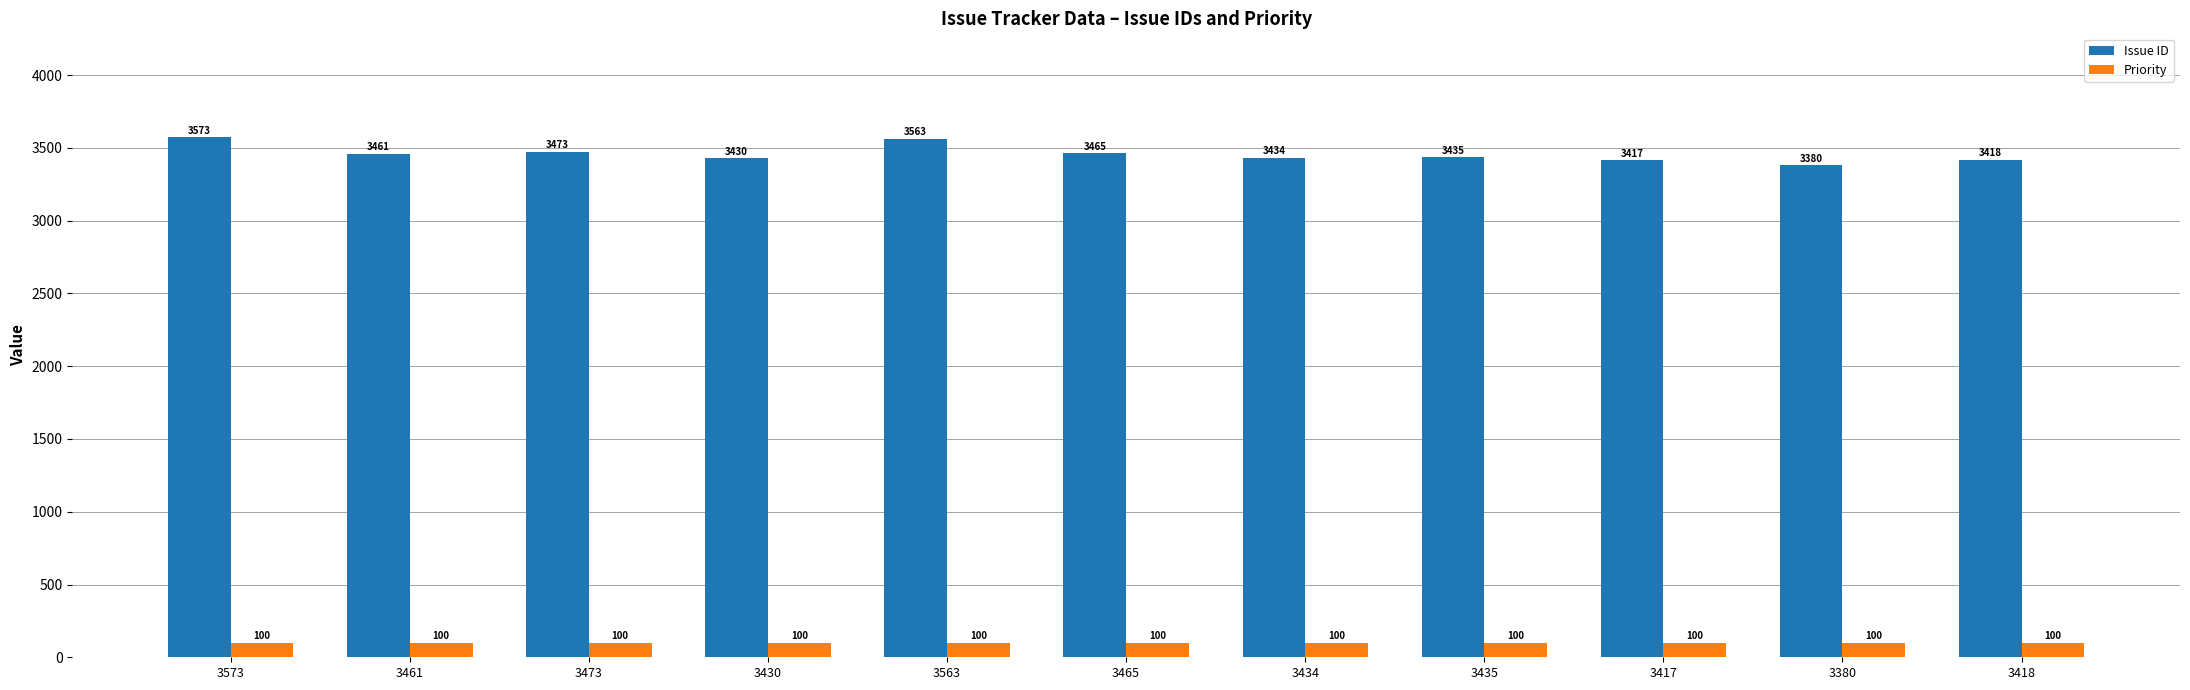

What is the sum of all Issue ID values?

38049